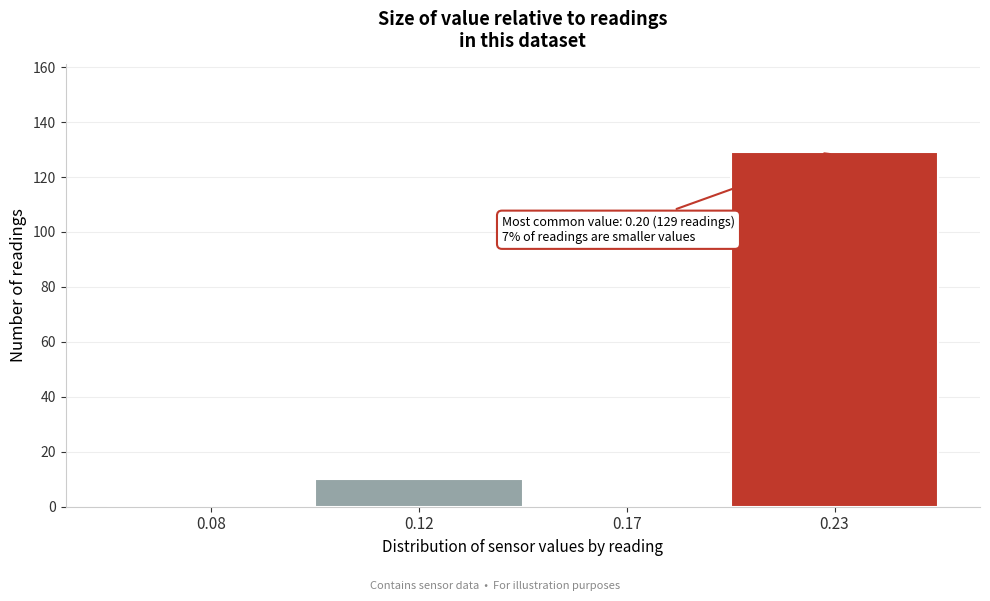

Reading right to left, list all the values displayed in this chart.

0.23=129	0.17=0	0.12=10	0.08=0